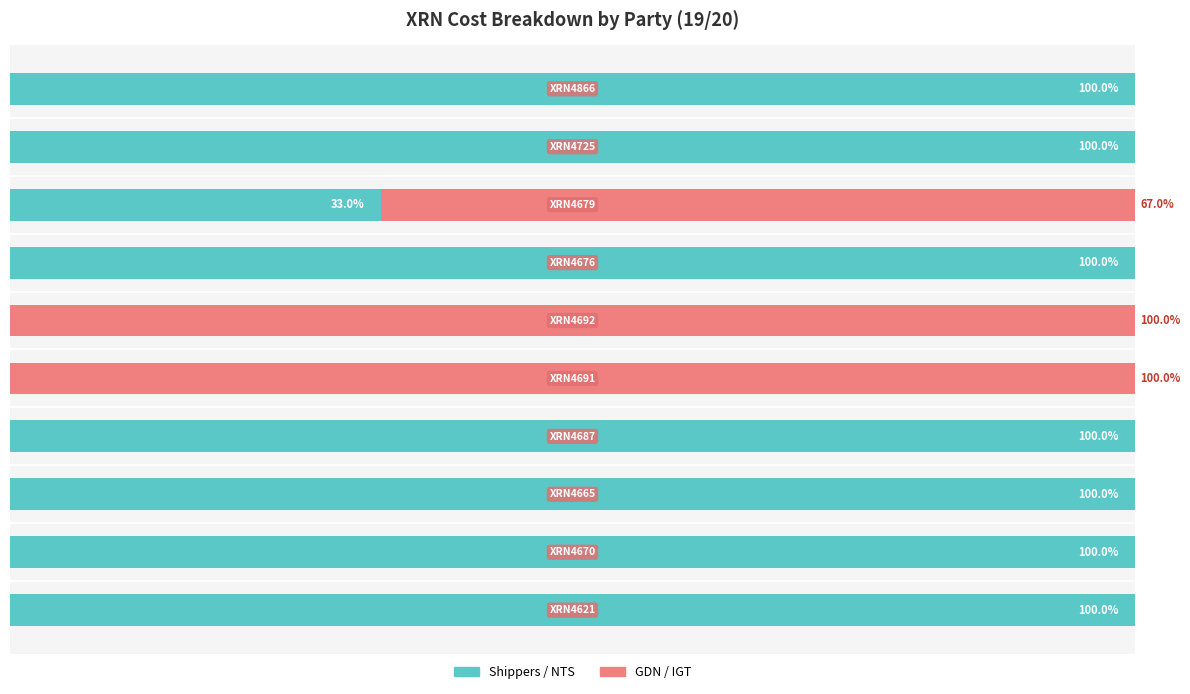

Rank the series by their average value, from lowest to highest.

GDN / IGT, Shippers / NTS